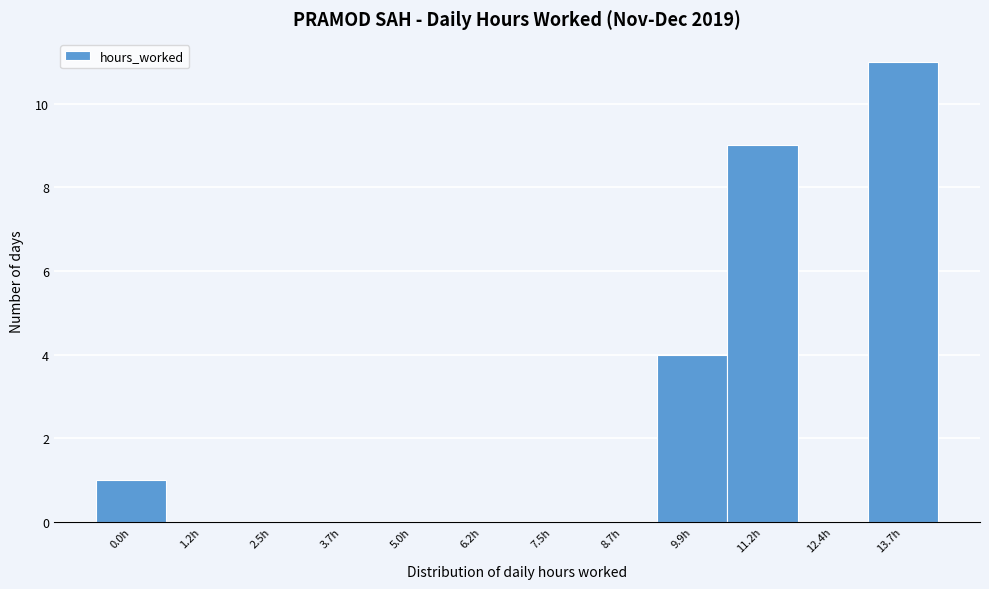

Reading left to right, transcribe all the data shown in this chart.

0.0h=1	1.2h=0	2.5h=0	3.7h=0	5.0h=0	6.2h=0	7.5h=0	8.7h=0	9.9h=4	11.2h=9	12.4h=0	13.7h=11